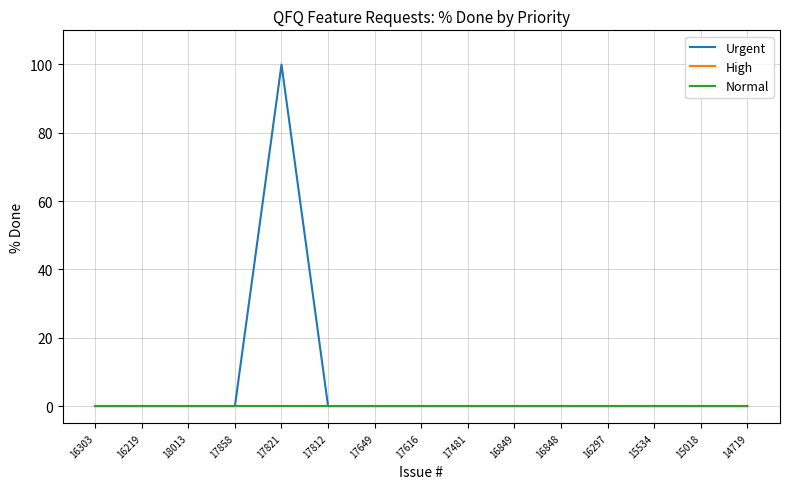

The value of High at 17821 is 0. True or false?

True